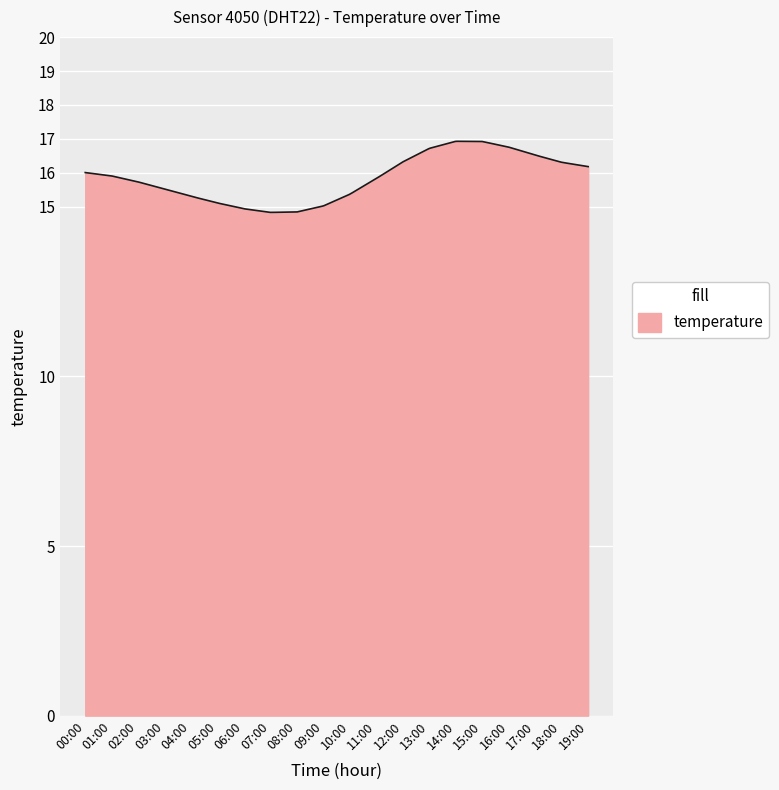

What is the greatest value displayed?

16.9